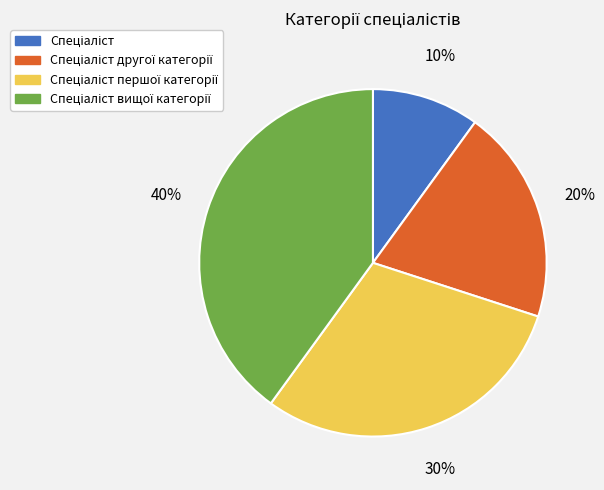

Is there any slice that represents more than half of the pie?

No